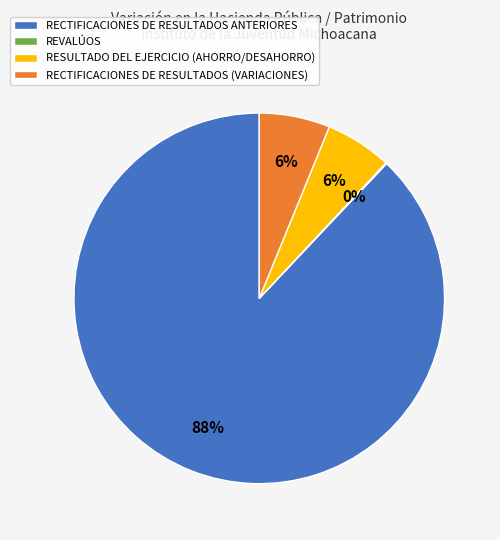

Is there a majority slice in this chart?

Yes